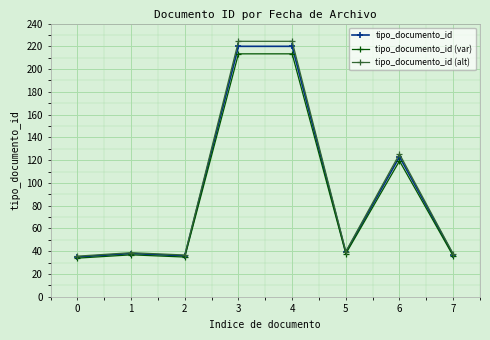

Is the value of tipo_documento_id (alt) at 4 greater than the value of tipo_documento_id at 2?

Yes